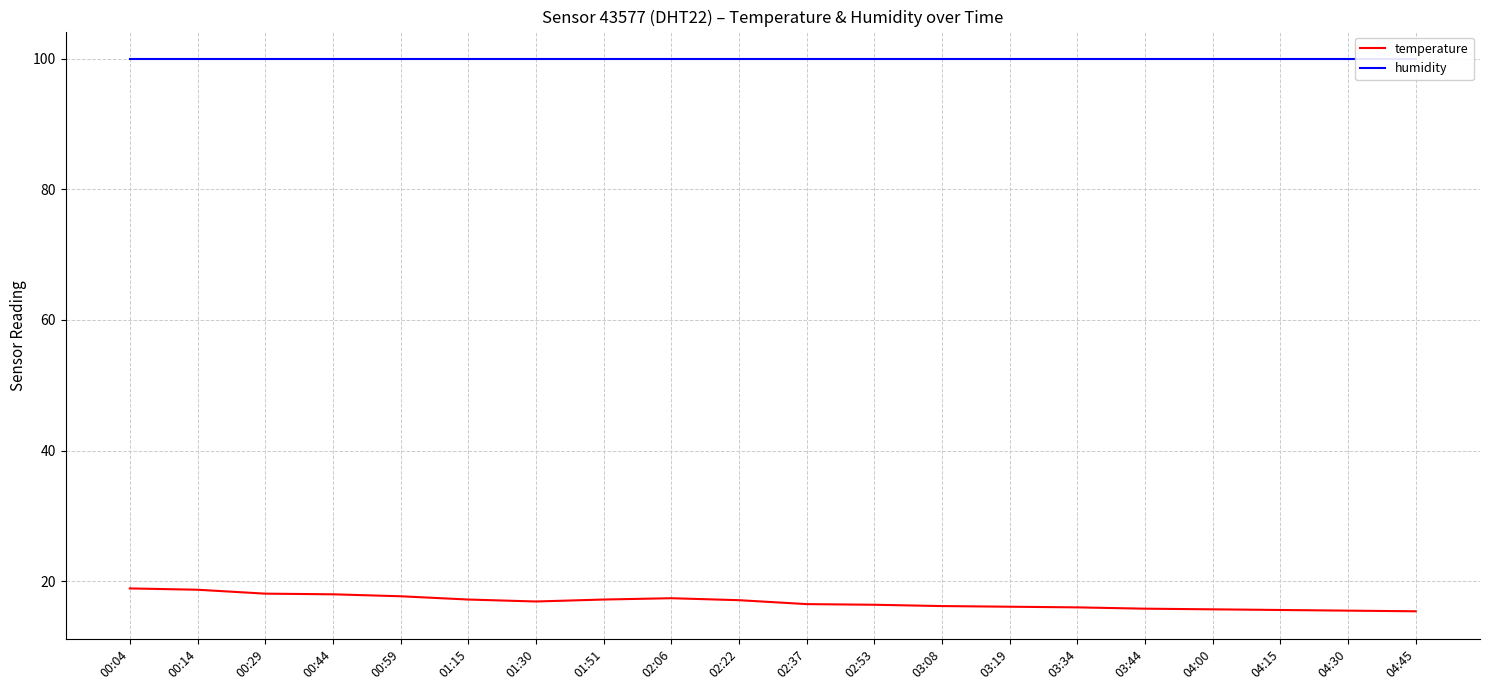

Reading left to right, transcribe all the data shown in this chart.

temperature: 18.9	18.7	18.1	18.0	17.7	17.2	16.9	17.2	17.4	17.1	16.5	16.4	16.2	16.1	16.0	15.8	15.7	15.6	15.5	15.4
humidity: 99.9	99.9	99.9	99.9	99.9	99.9	99.9	99.9	99.9	99.9	99.9	99.9	99.9	99.9	99.9	99.9	99.9	99.9	99.9	99.9